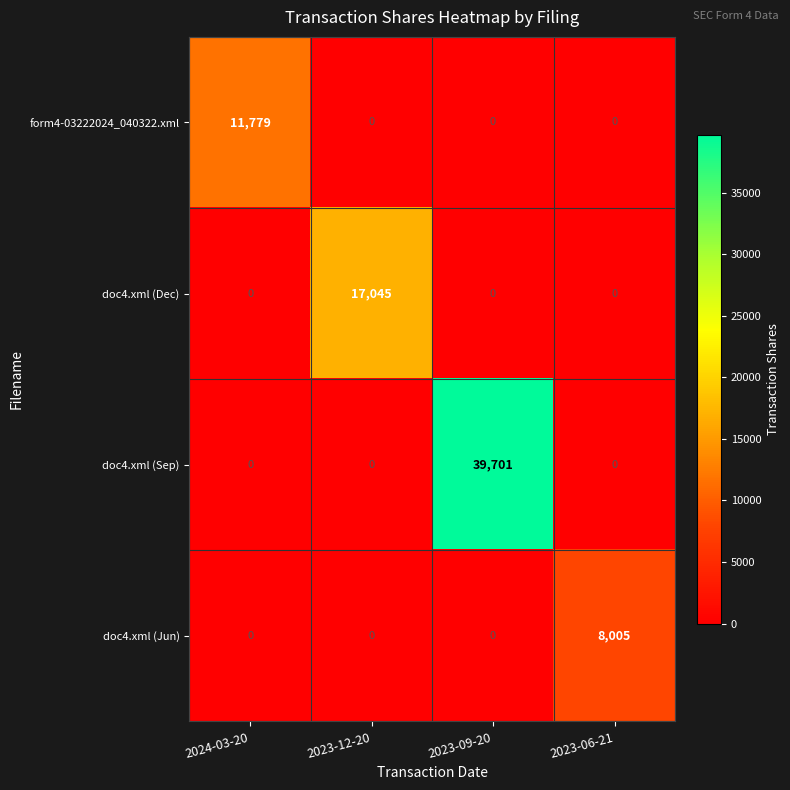

What is the average value of the doc4.xml (Jun) series?

2001